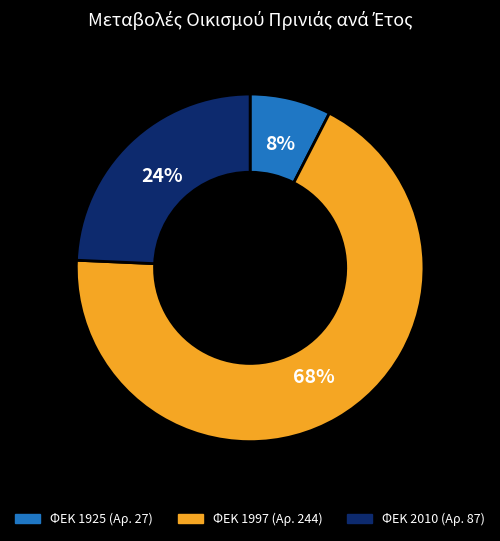

Is there a majority slice in this chart?

Yes